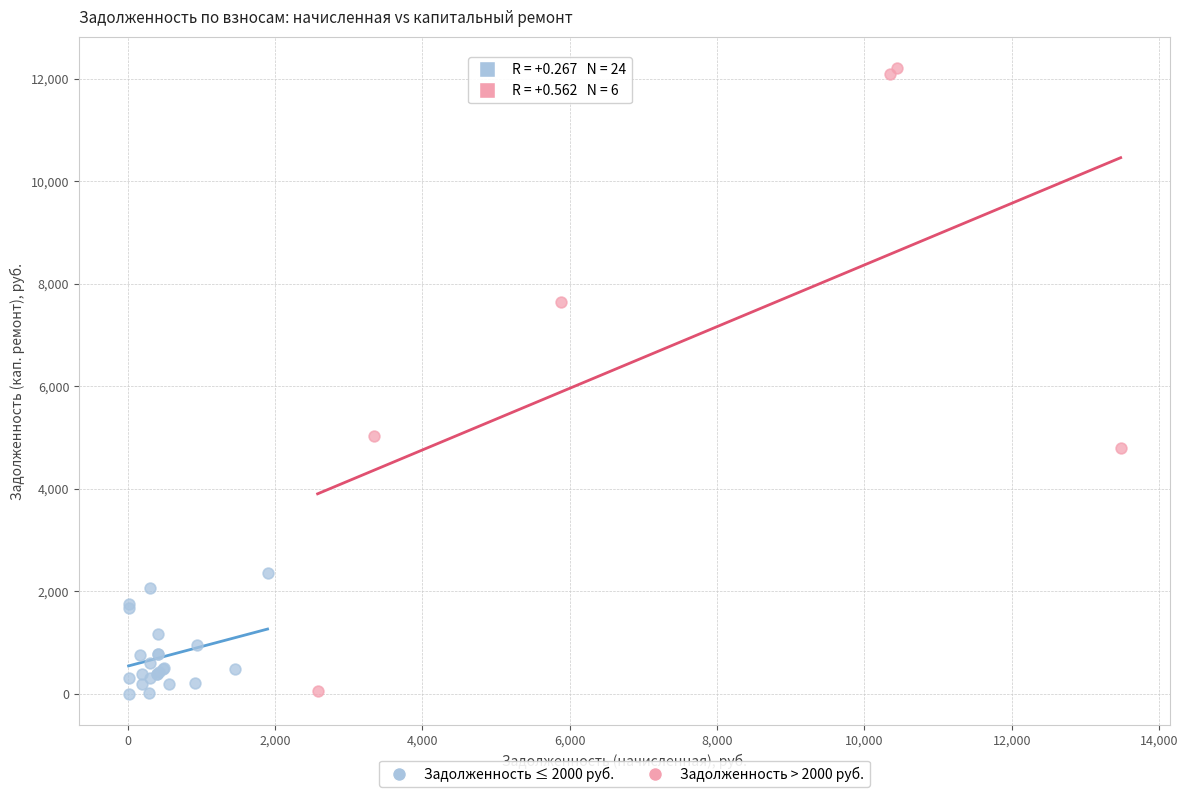

Which series has the widest spread of Y values?

Задолженность > 2000 руб.